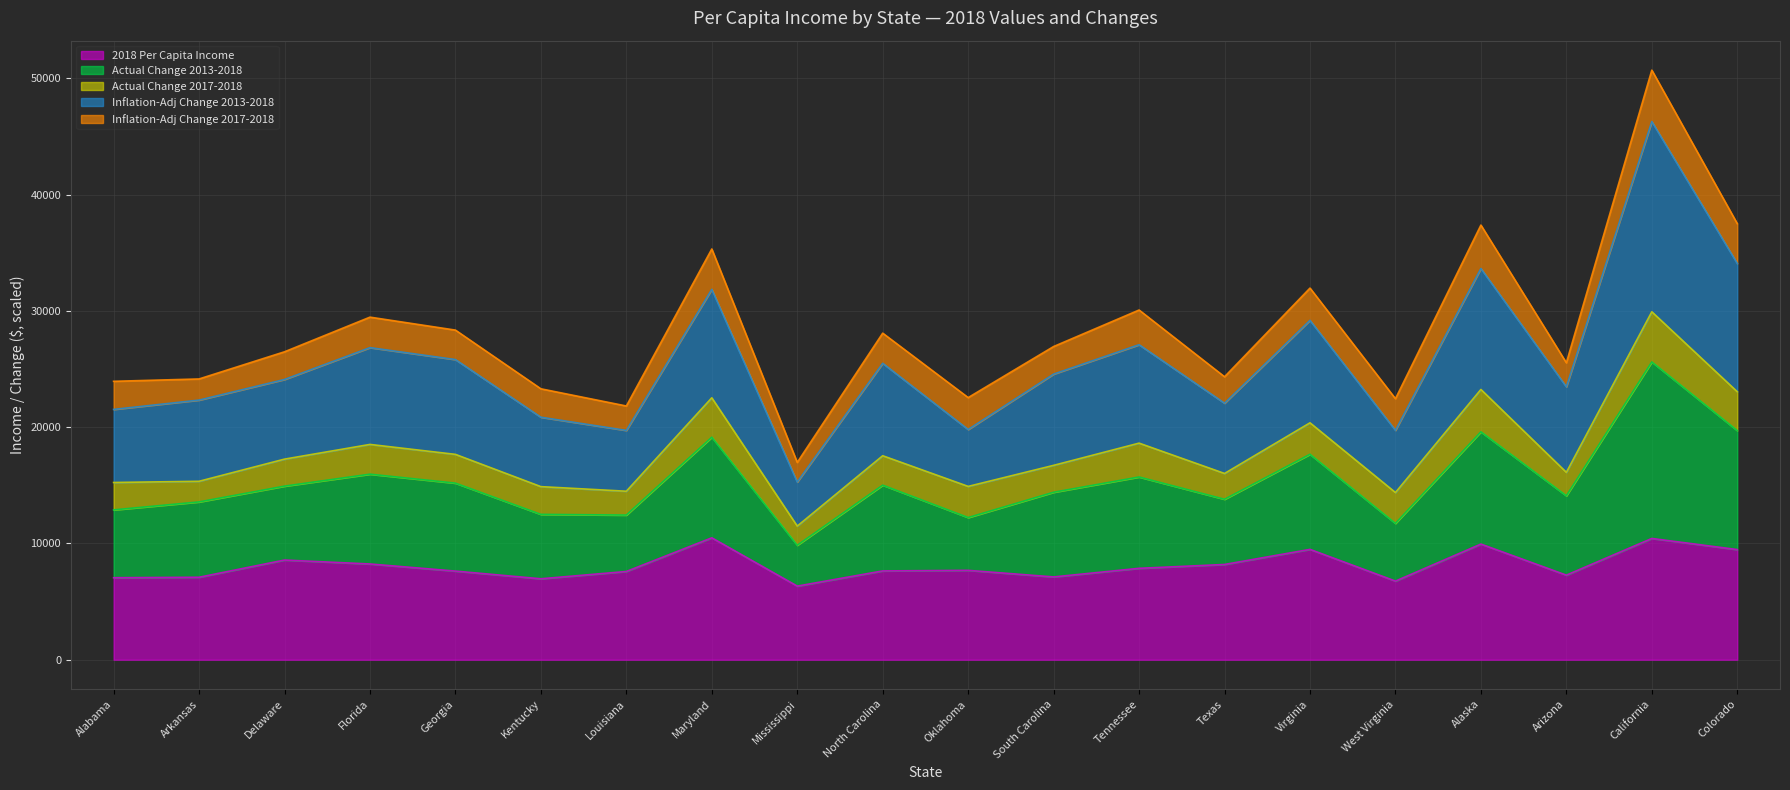

Is it true that 2018 Per Capita Income equals 9947.8 at Alaska?

True